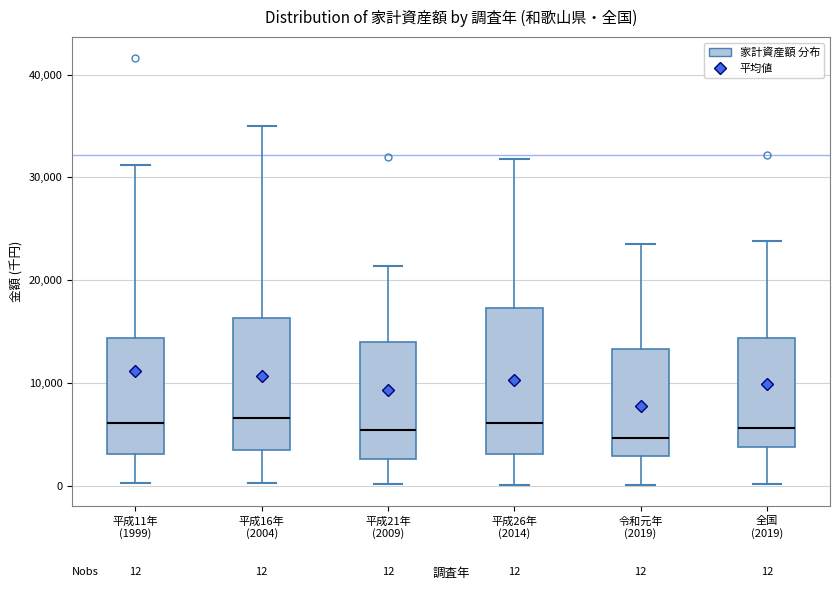

Which box is the tallest, from its lower edge to its upper edge?

平成26年 (2014)